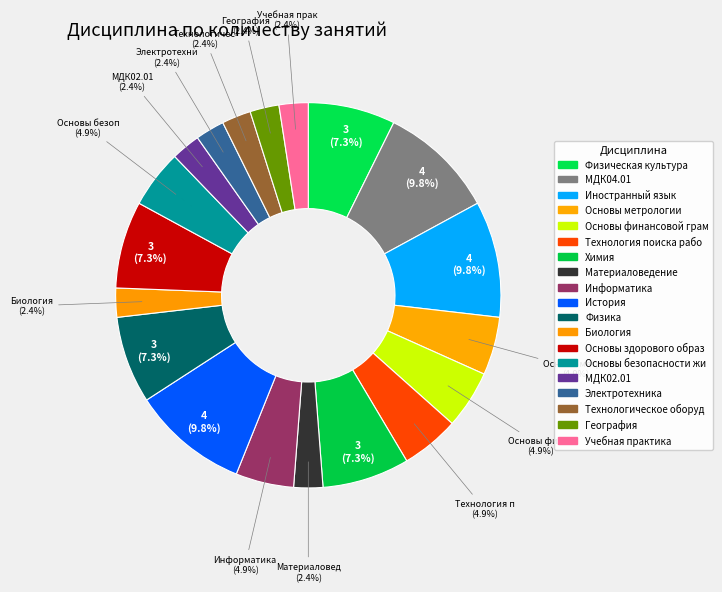

How many segments does this pie chart have?

19